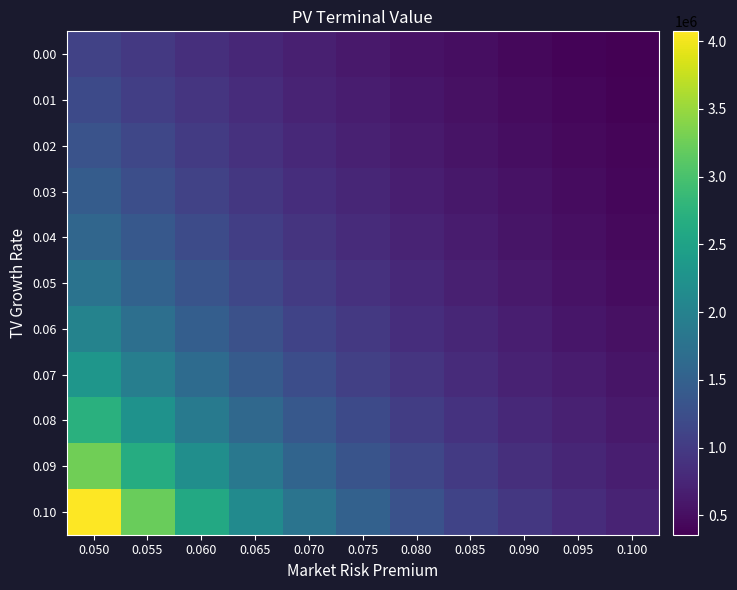

At how many categories does at least one series exceed 2737340?

2